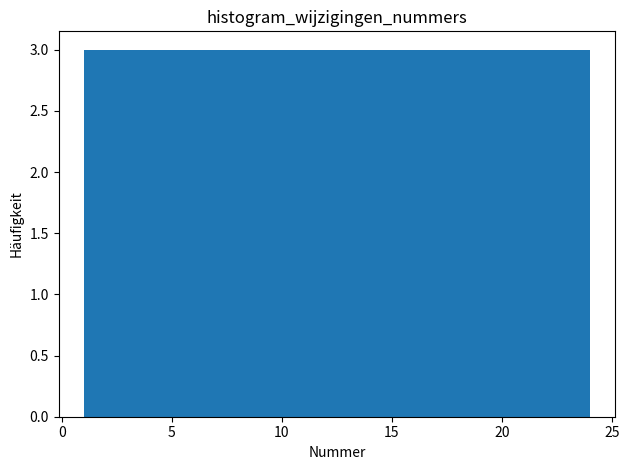

What is the height of the bar covering 12.5 to 15.5 on the x-axis? Neither the bar edges nor the heights are printed on the chart, so give them approximately, as read against the axes.

3